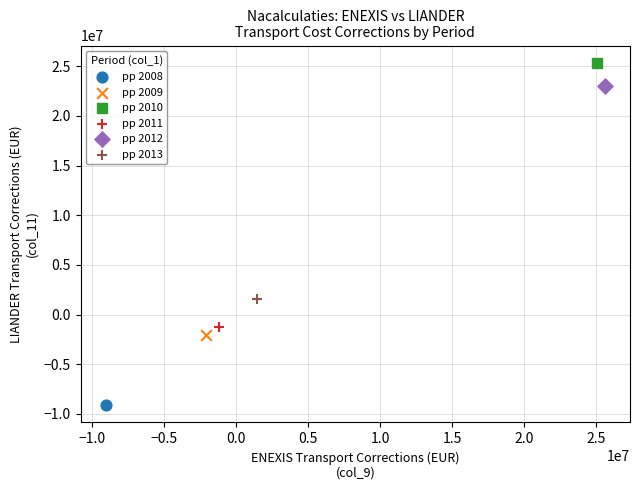

Which series contains the lowest Y value?

pp 2008